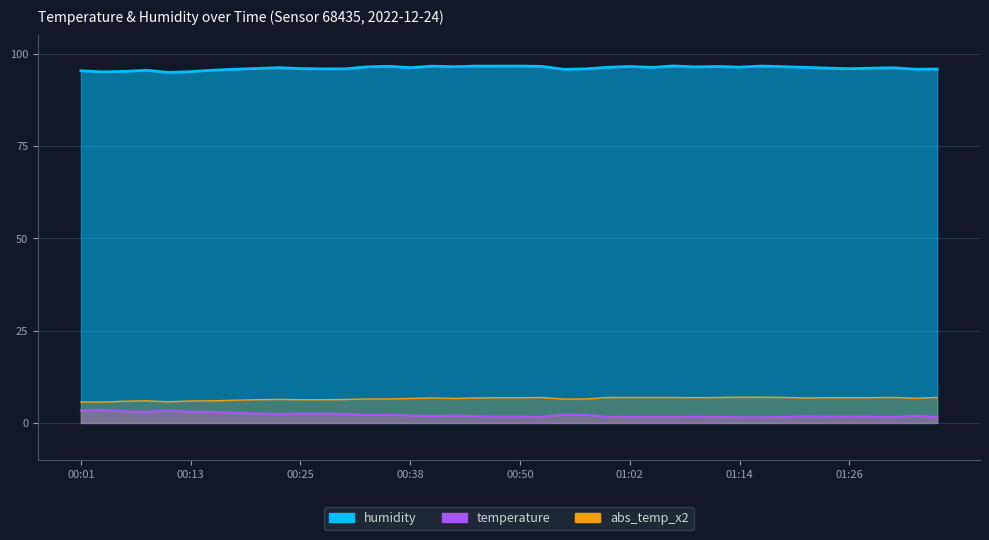

Which series has the widest spread of values?

temperature